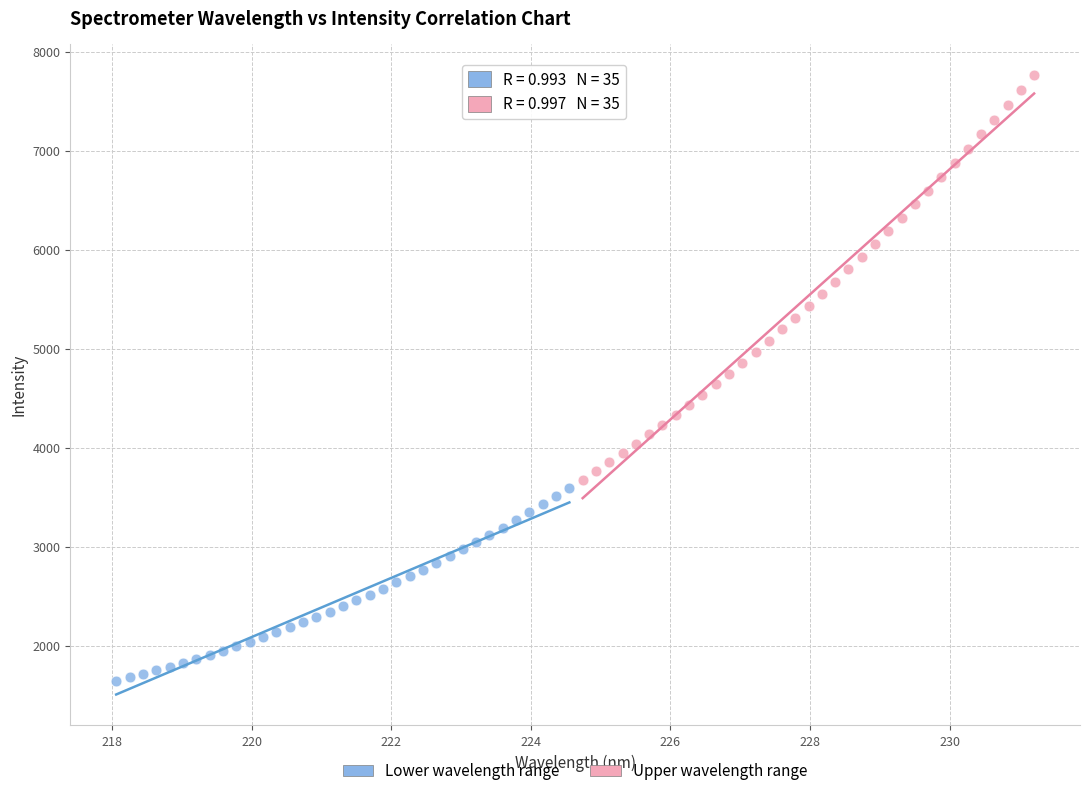

Which series reaches the minimum Y coordinate?

Lower wavelength range